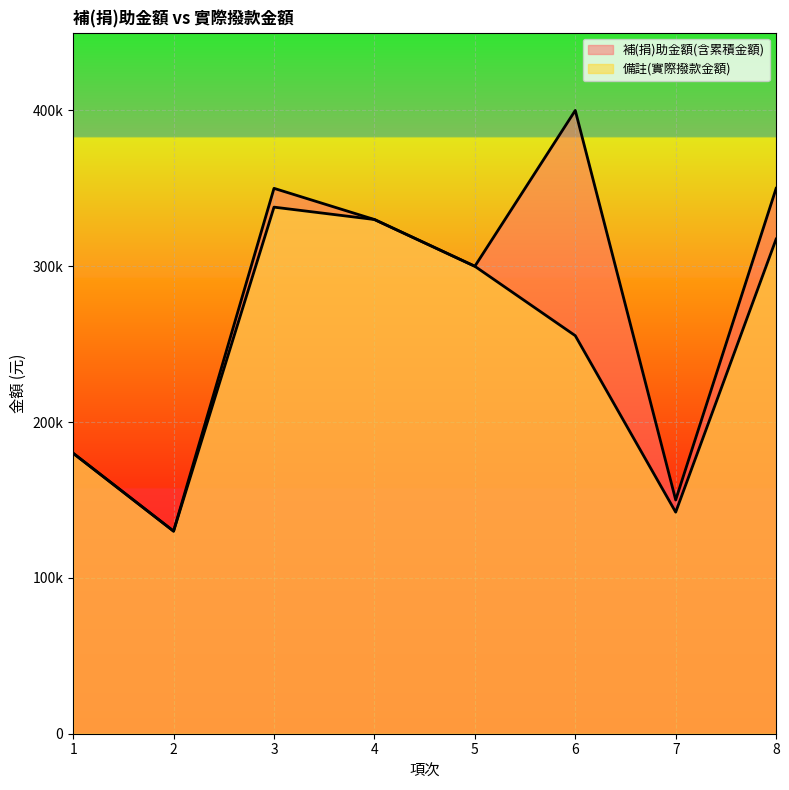

How many values in the 備註(實際撥款金額) series are below 299977?

4